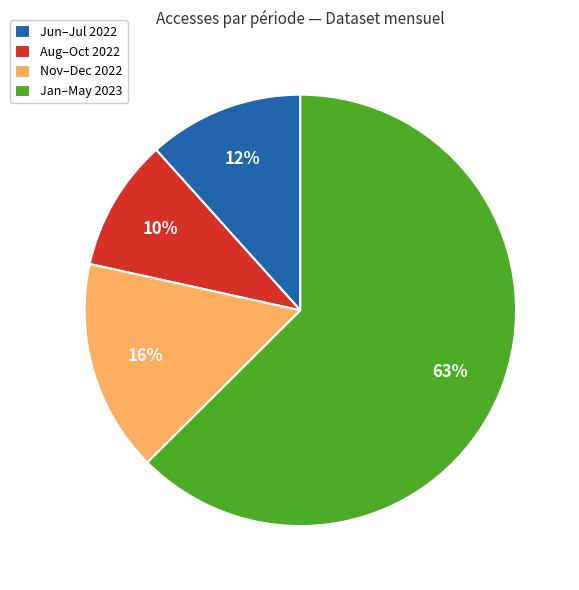

How many slices are in this pie chart?

4